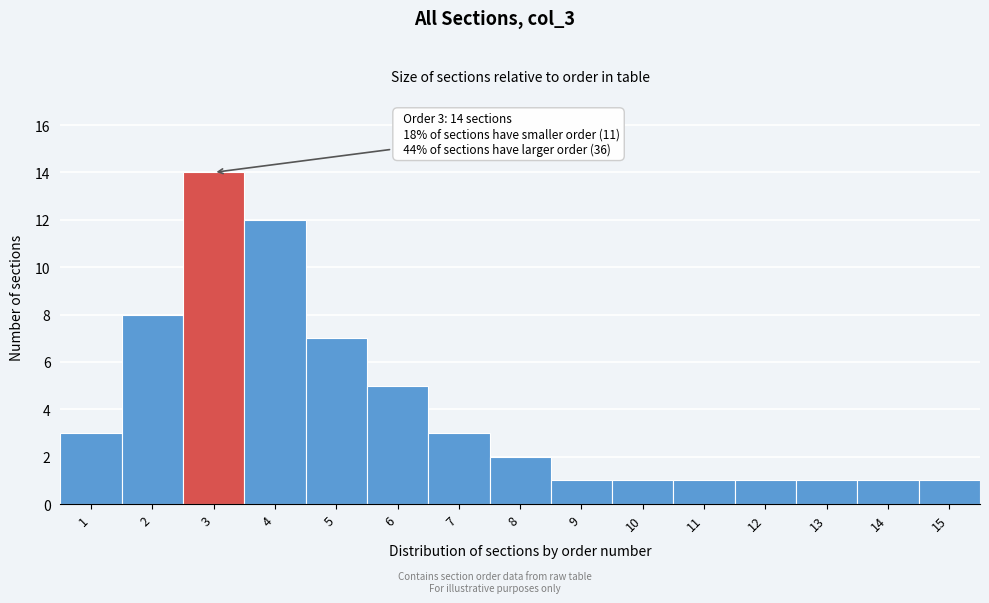

Which range on the x-axis has the tallest bar?

2.5 to 3.5